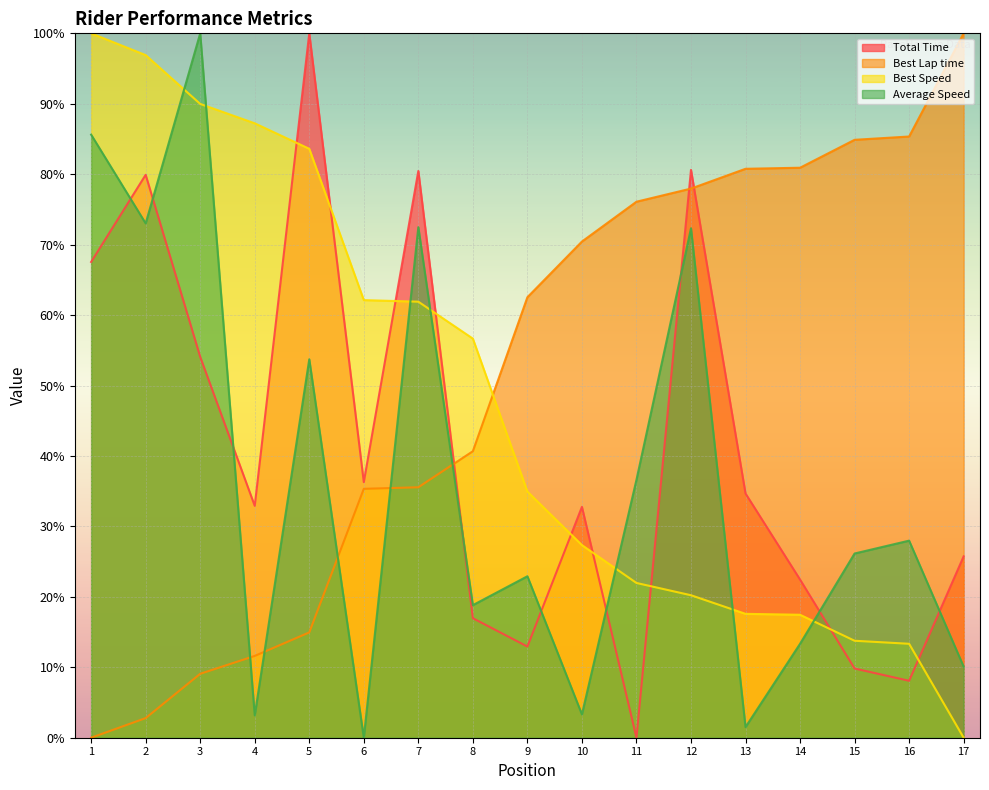

At which category does Average Speed reach its first local peak?

3